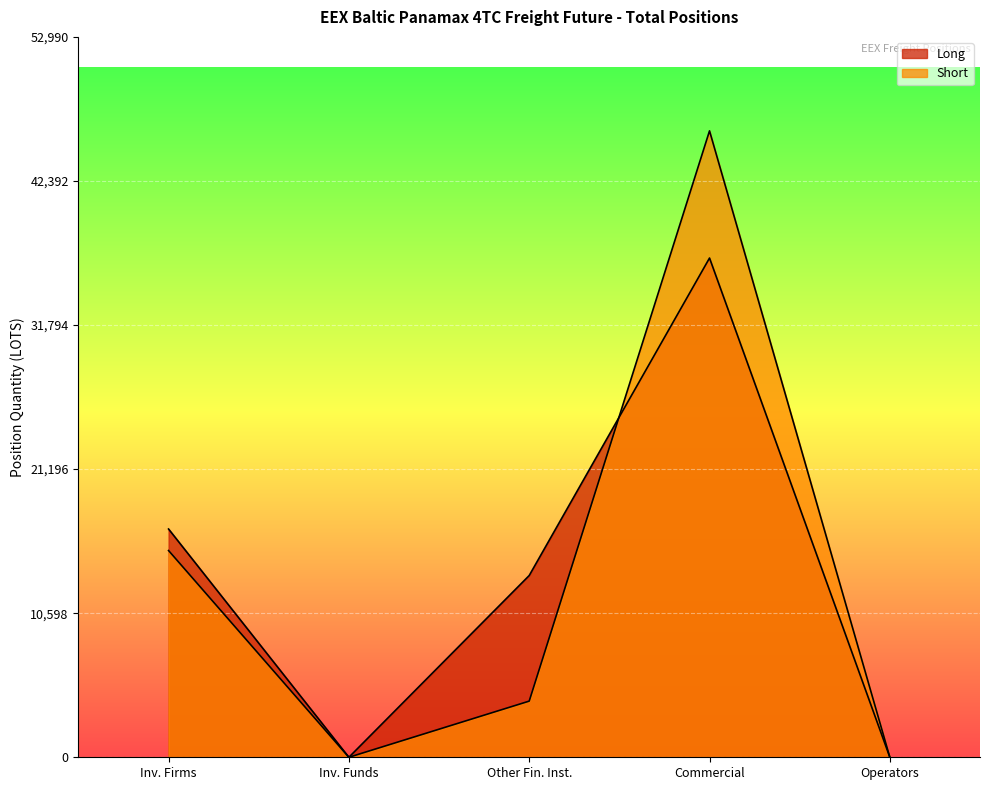

Reading left to right, list all the values displayed in this chart.

Long: 16790.3	0.0	13369.4	36723.3	0.0
Short: 15207.1	0.0	4131.0	46078.4	0.0